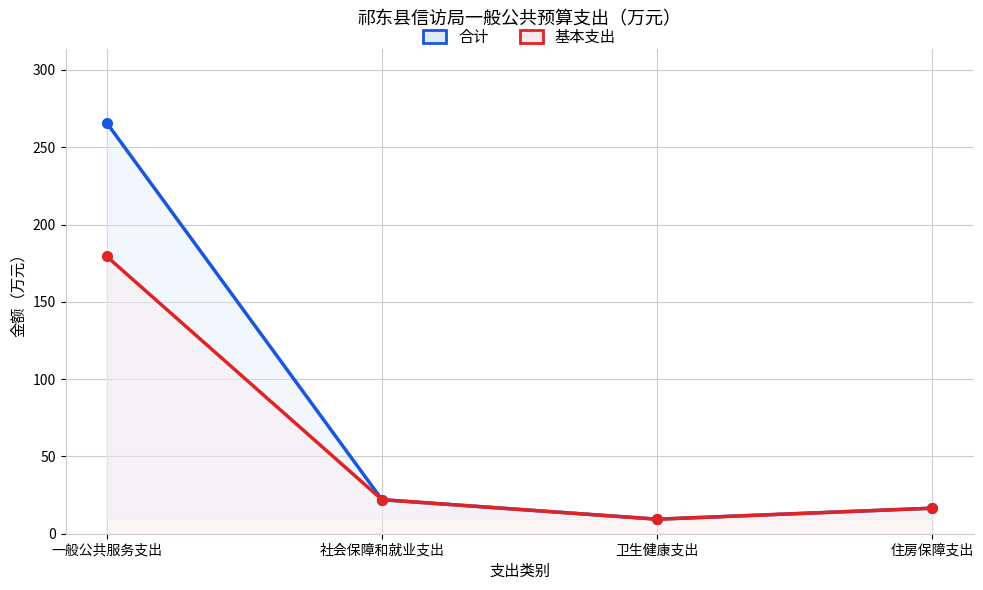

Reading left to right, list all the values displayed in this chart.

合计: 一般公共服务支出=265.7	社会保障和就业支出=22.0	卫生健康支出=9.4	住房保障支出=16.5
基本支出: 一般公共服务支出=179.3	社会保障和就业支出=22.0	卫生健康支出=9.4	住房保障支出=16.5